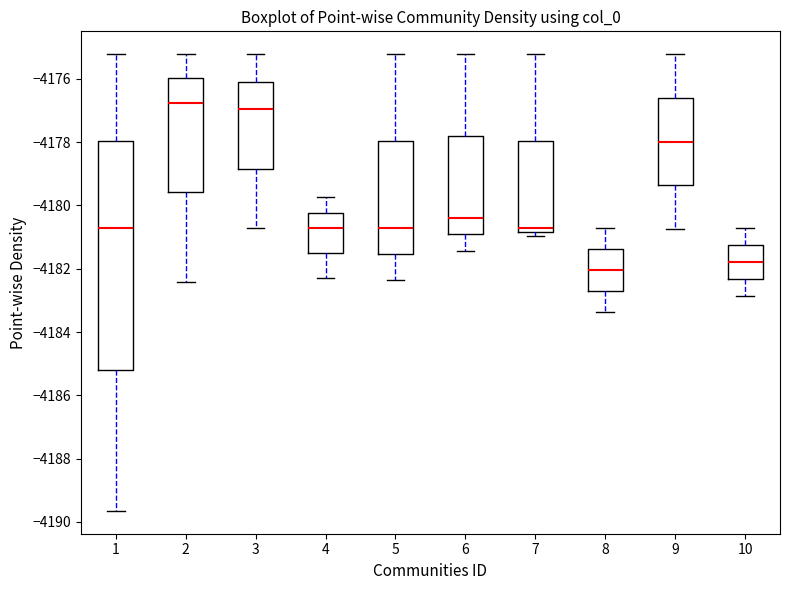

Reading left to right, transcribe this box plot: for each box, give where its median line is, the range the box spans, and where its two whiskers end, as read against the y-axis. The values are not printed on the chart, so give them approximately, as read against the axis.

1: median -4180.8, box -4185.2 to -4178.0, whiskers -4189.6 to -4175.2
2: median -4176.8, box -4179.6 to -4176.0, whiskers -4182.4 to -4175.2
3: median -4177.0, box -4178.8 to -4176.0, whiskers -4180.8 to -4175.2
4: median -4180.8, box -4181.6 to -4180.2, whiskers -4182.4 to -4179.8
5: median -4180.8, box -4181.6 to -4178.0, whiskers -4182.4 to -4175.2
6: median -4180.4, box -4181.0 to -4177.8, whiskers -4181.4 to -4175.2
7: median -4180.8 (just above the box's lower edge), box -4180.8 to -4178.0, whiskers -4181.0 to -4175.2
8: median -4182.0, box -4182.6 to -4181.4, whiskers -4183.4 to -4180.8
9: median -4178.0, box -4179.4 to -4176.6, whiskers -4180.8 to -4175.2
10: median -4181.8, box -4182.4 to -4181.2, whiskers -4182.8 to -4180.8